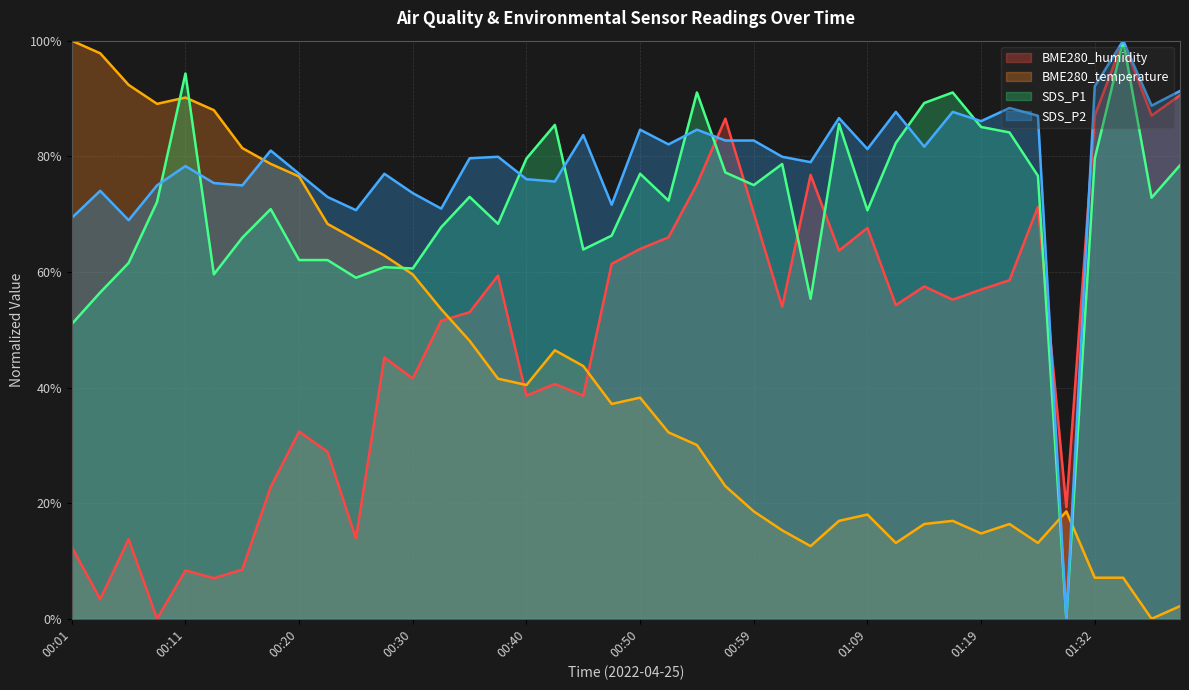

True or false: SDS_P1 has more than 2 points higher than both neighbors.

True